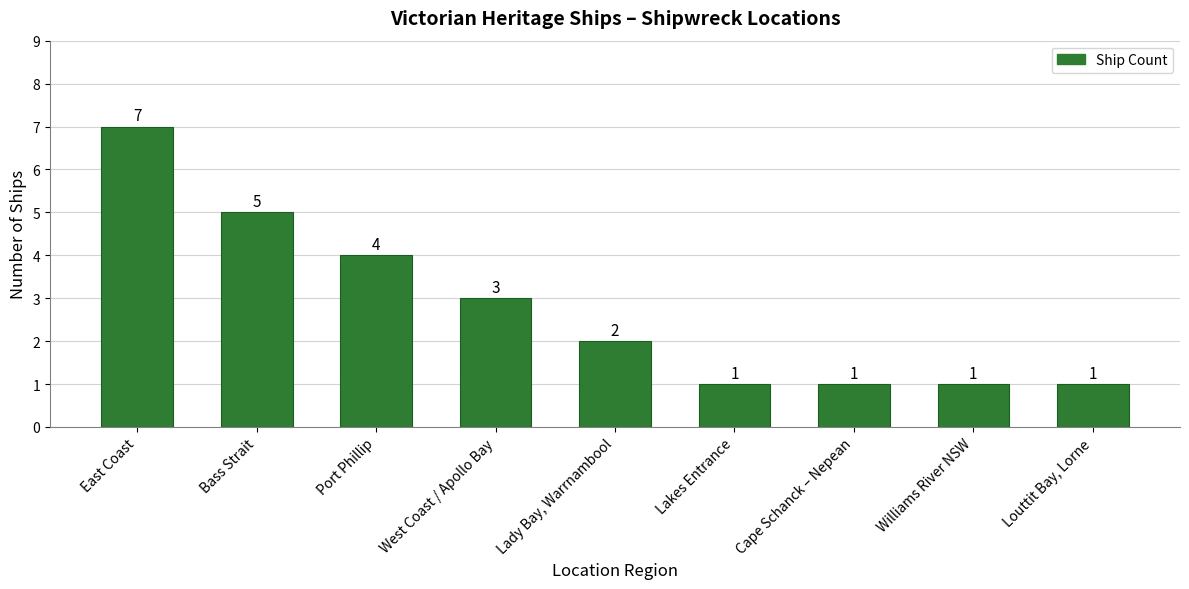

What is the label of the 9th bar from the left?

Louttit Bay, Lorne